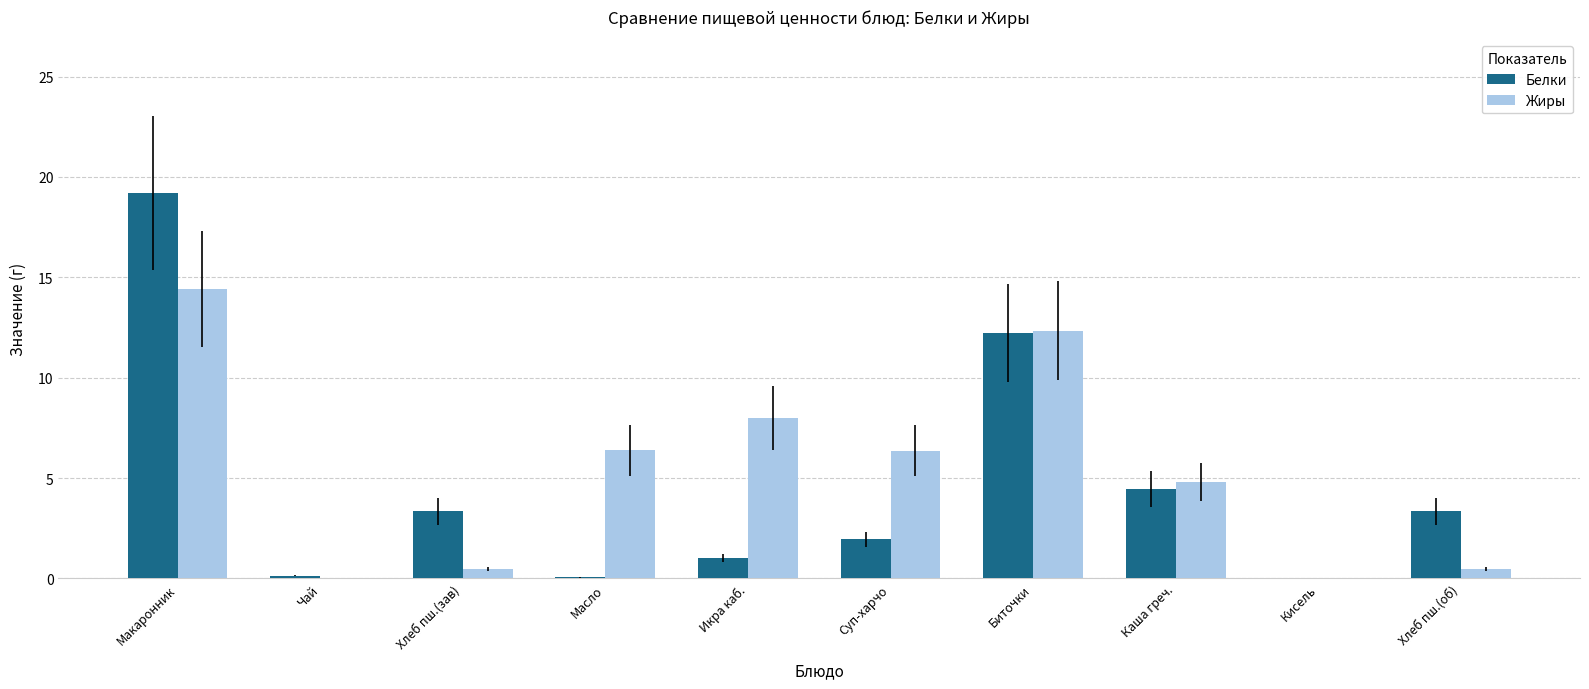

What is the highest value of the Белки series?

19.2